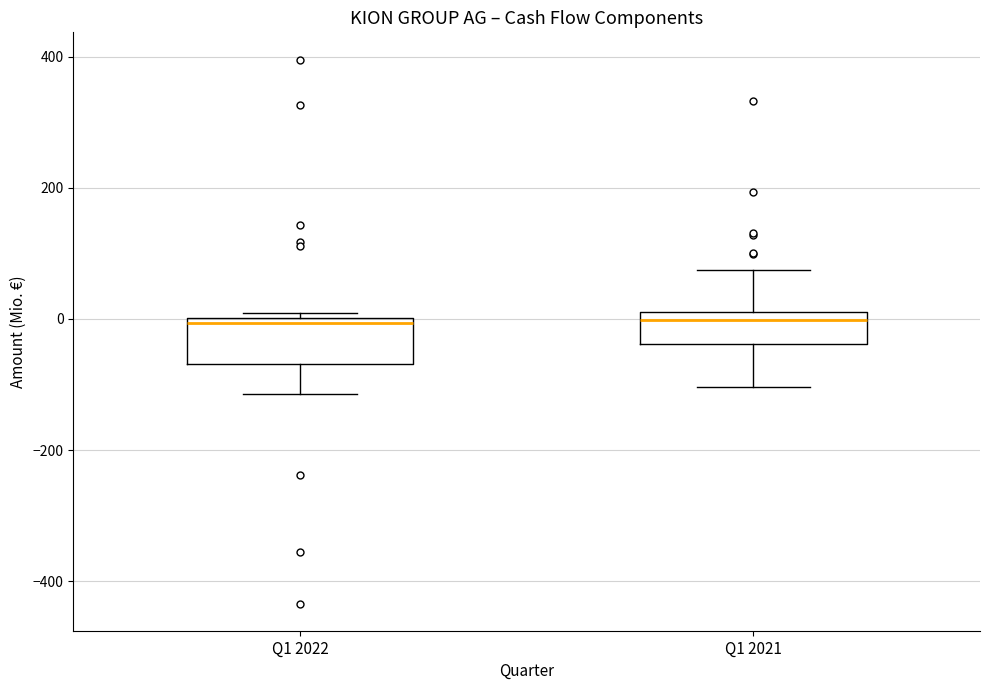

Reading left to right, transcribe this box plot: for each box, give where its median line is, the range the box spans, and where its two whiskers end, as read against the y-axis. The values are not printed on the chart, so give them approximately, as read against the axis.

Q1 2022: median 0 (just below the box's upper edge), box -60 to 0, whiskers -120 to 0 (just above the box's upper edge)
Q1 2021: median 0, box -40 to 20, whiskers -100 to 80